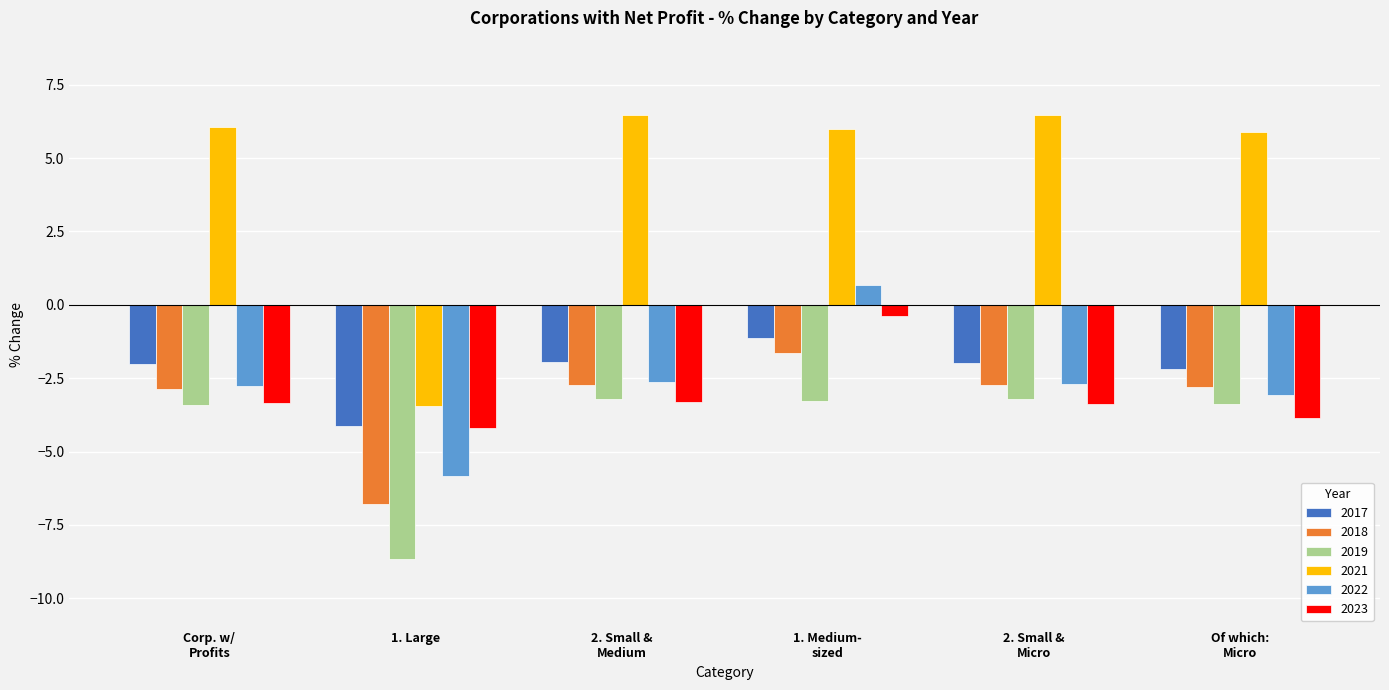

What is the difference between the maximum and minimum values in the 2021 series?

9.9